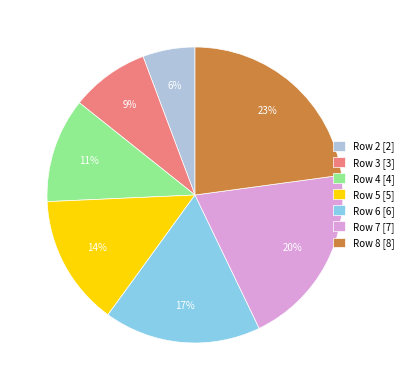

Rank the categories by value from lowest to highest.

Row 2 [2], Row 3 [3], Row 4 [4], Row 5 [5], Row 6 [6], Row 7 [7], Row 8 [8]